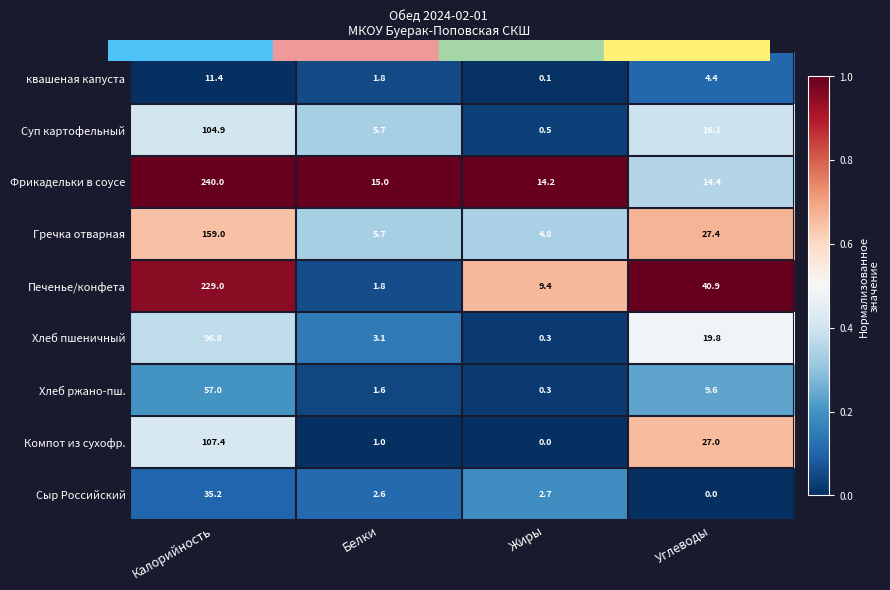

Count the number of data series in this chart.

9